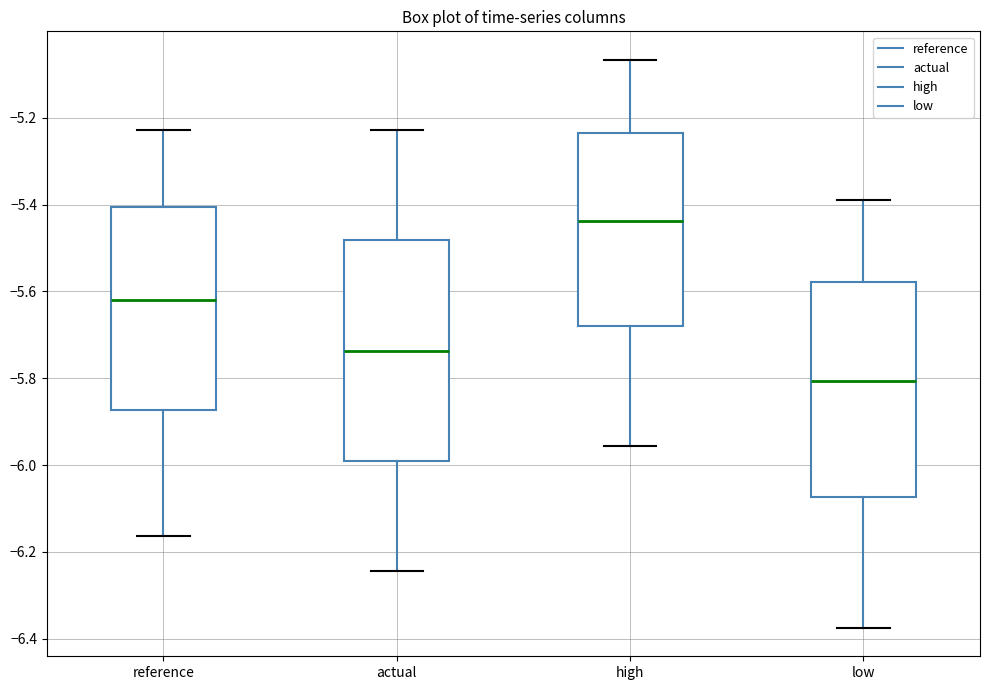

Which box has the lowest median line?

low